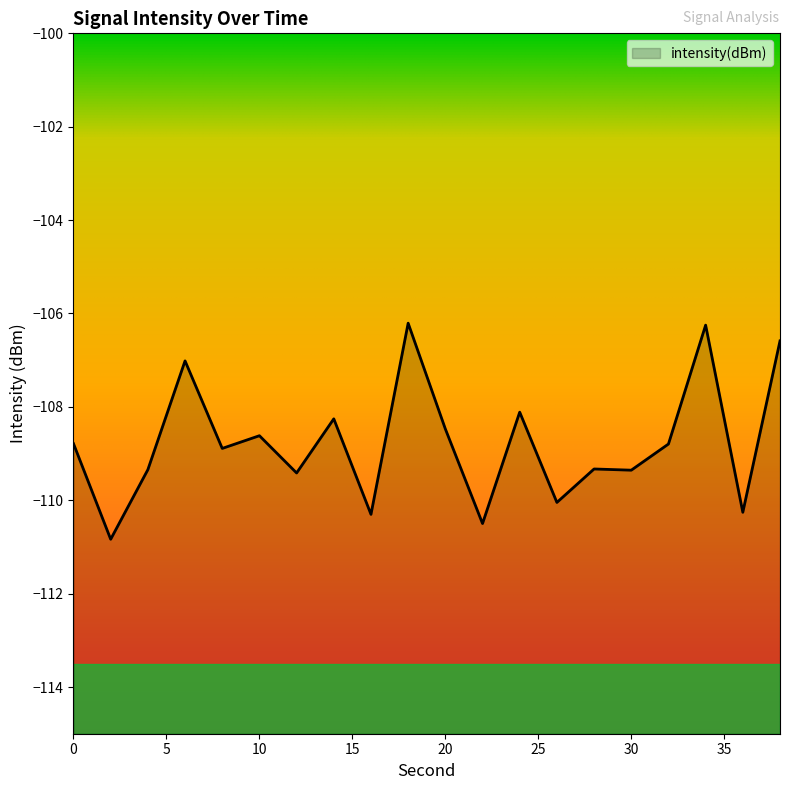

List the labels in order of value, smallest first.

2, 22, 16, 36, 26, 12, 30, 4, 28, 8, 32, 0, 10, 20, 14, 24, 6, 38, 34, 18